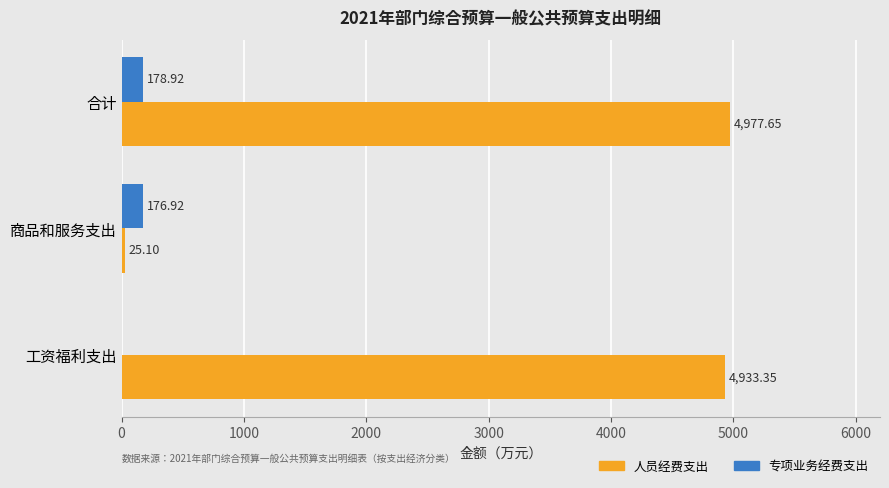

Between 工资福利支出 and 商品和服务支出, which series saw the biggest shift?

人员经费支出